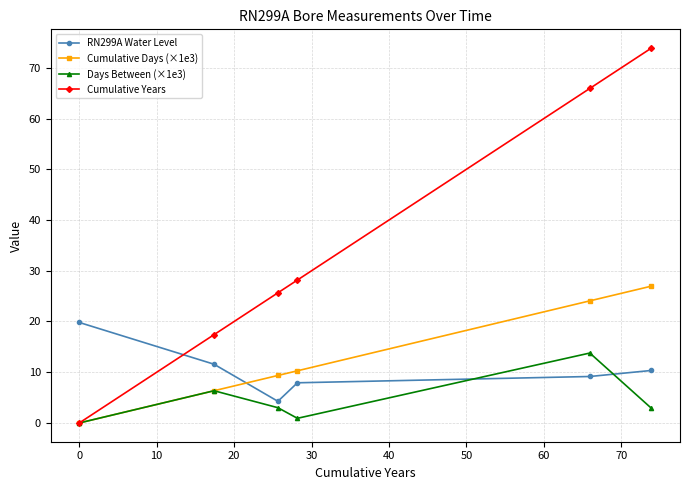

True or false: RN299A Water Level and Cumulative Days (×1e3) cross at least once.

True